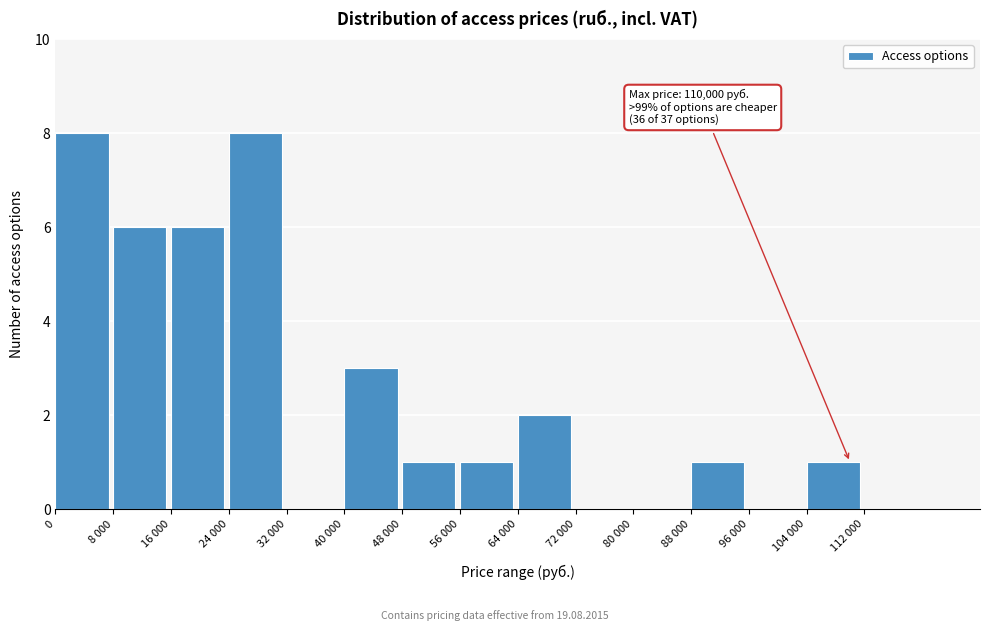

Reading left to right, transcribe all the data shown in this chart.

0=8	8 000=6	16 000=6	24 000=8	32 000=0	40 000=3	48 000=1	56 000=1	64 000=2	72 000=0	80 000=0	88 000=1	96 000=0	104 000=1	112 000=0